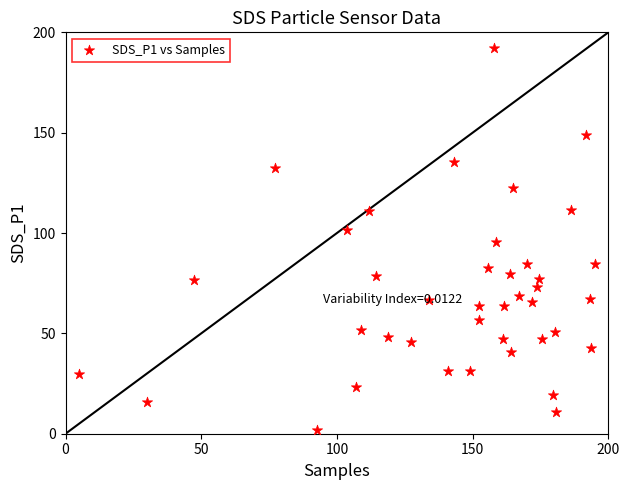

What is the range of Y values (max minus min)?

190.0